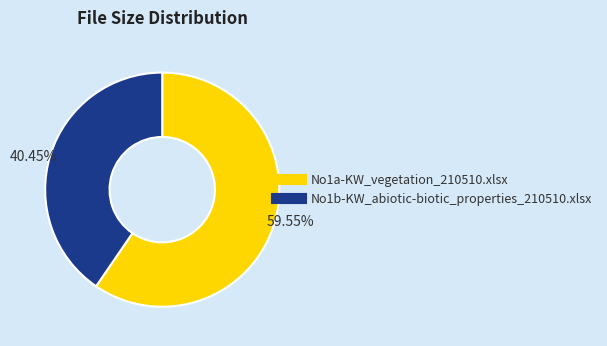

To the nearest percent, what is the combined percentage of No1a-KW_vegetation_210510.xlsx and No1b-KW_abiotic-biotic_properties_210510.xlsx?

100%